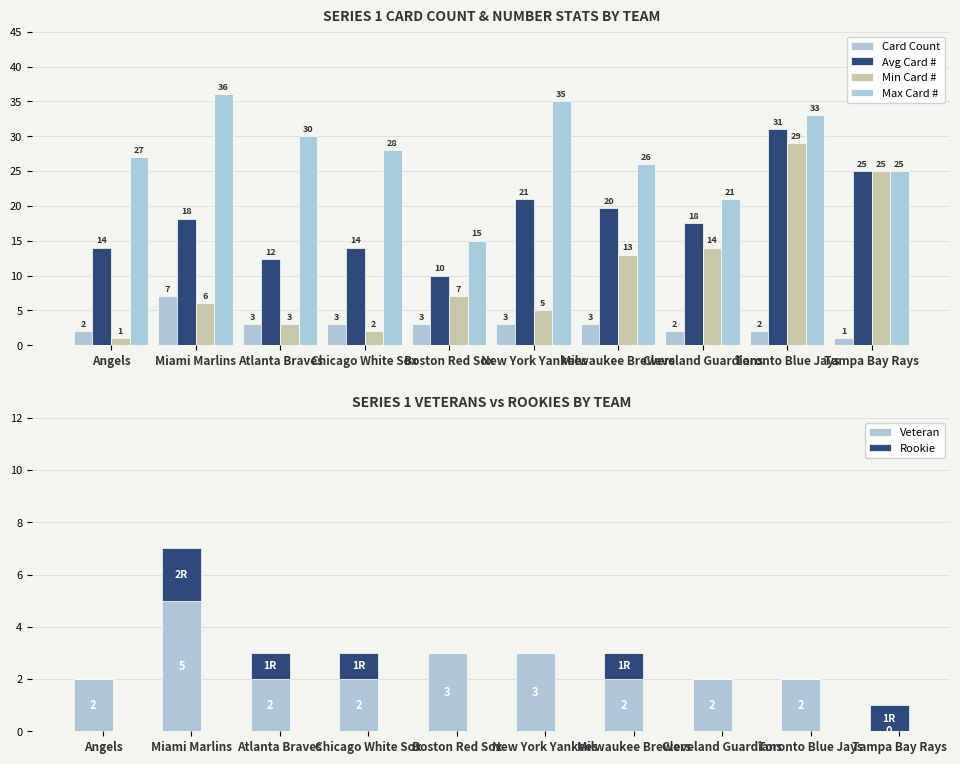

What position from the right is Angels?

10